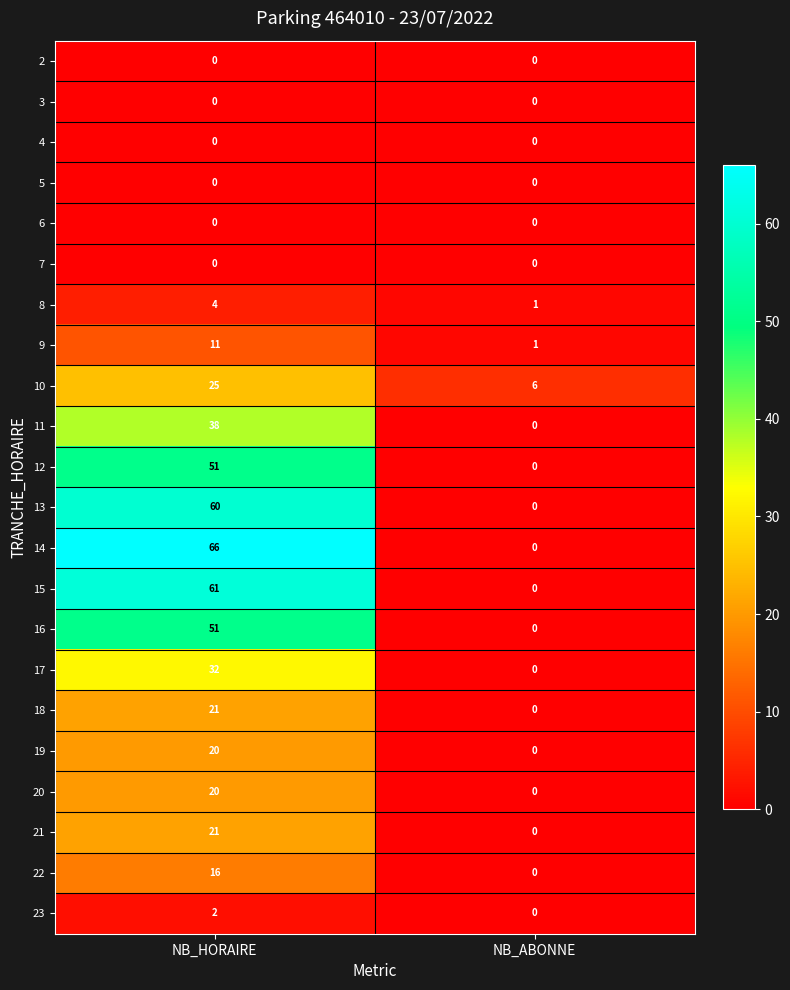

What is the difference between the maximum and minimum values in the 16 series?

51